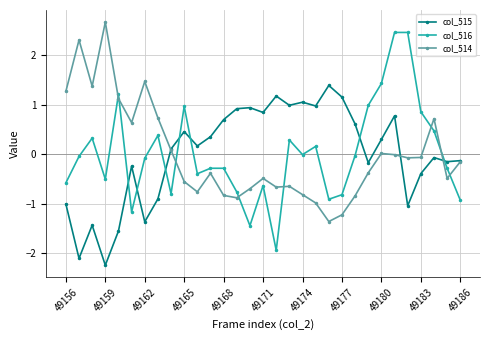

What is the value of the col_516 point at the 1st from the left?

-0.6